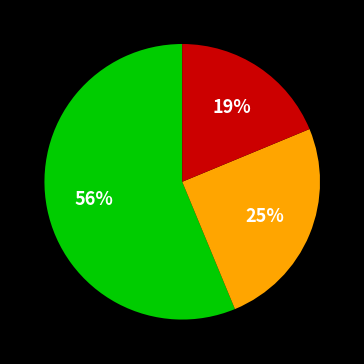

Does any single category account for the majority?

Yes